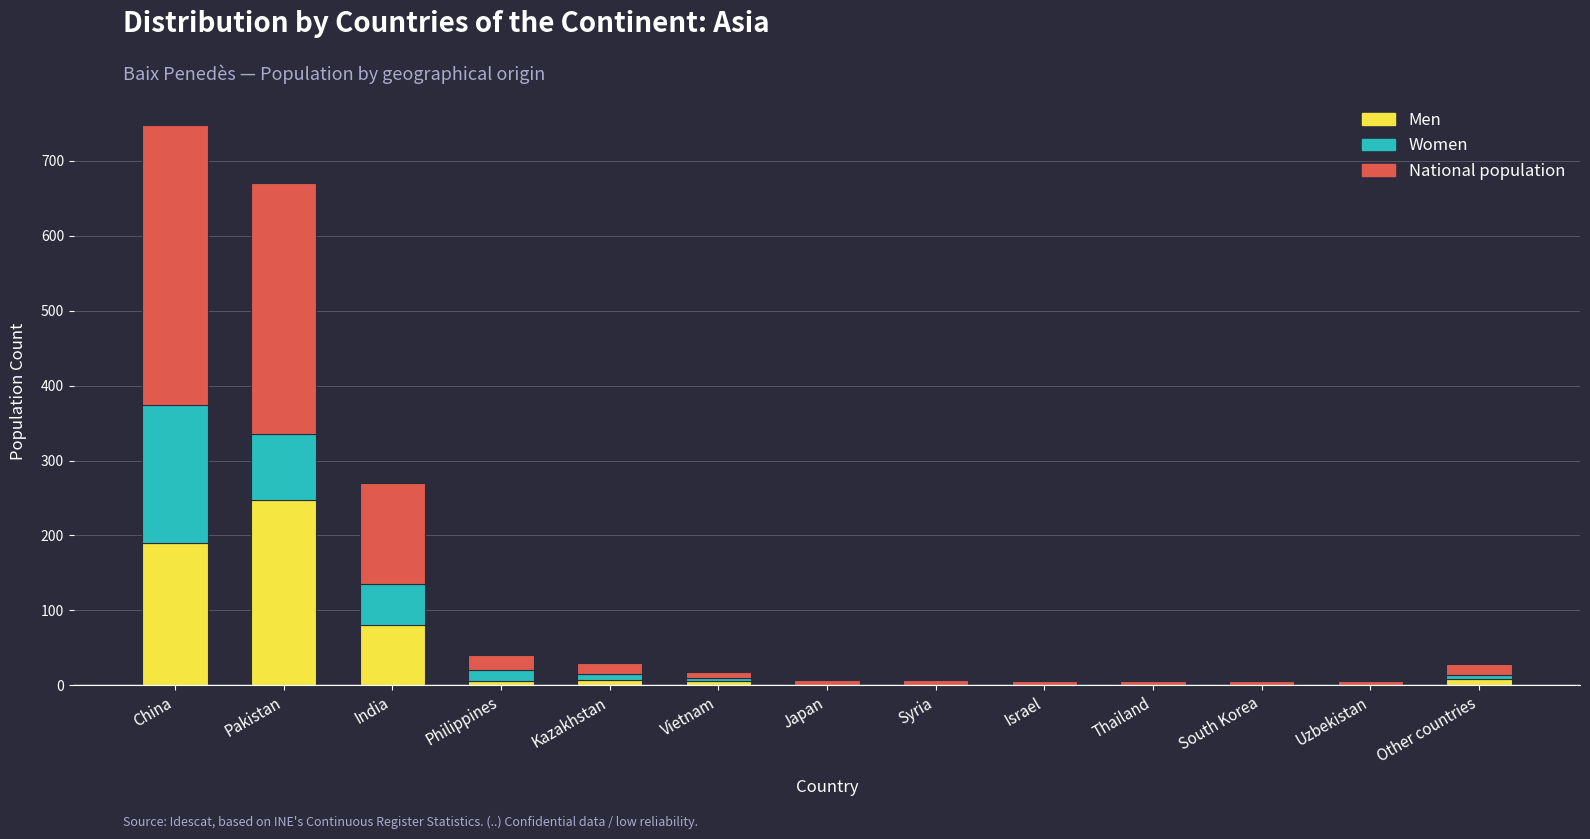

At which label does Men reach its peak?

Pakistan